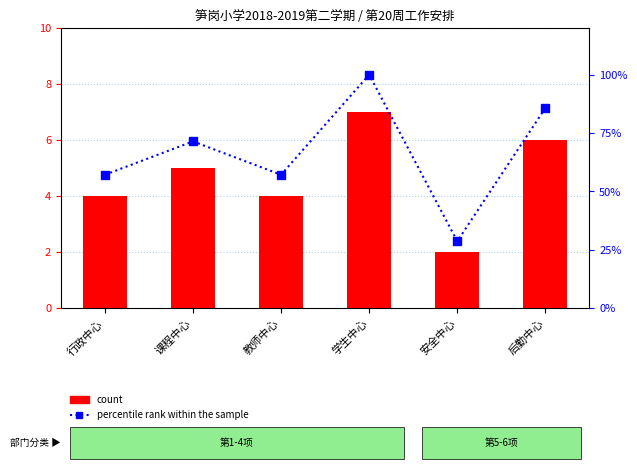

Which series has the widest spread of values?

percentile rank within the sample